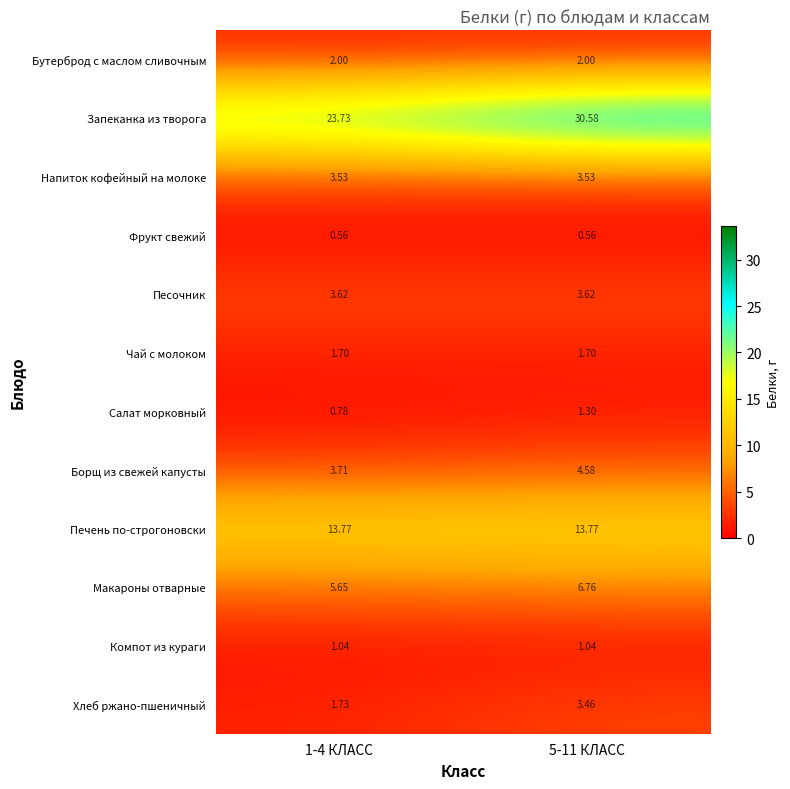

Rank the series by their maximum value, from highest to lowest.

Запеканка из творога, Печень по-строгоновски, Макароны отварные, Борщ из свежей капусты, Песочник, Напиток кофейный на молоке, Хлеб ржано-пшеничный, Бутерброд с маслом сливочным, Чай с молоком, Салат морковный, Компот из кураги, Фрукт свежий